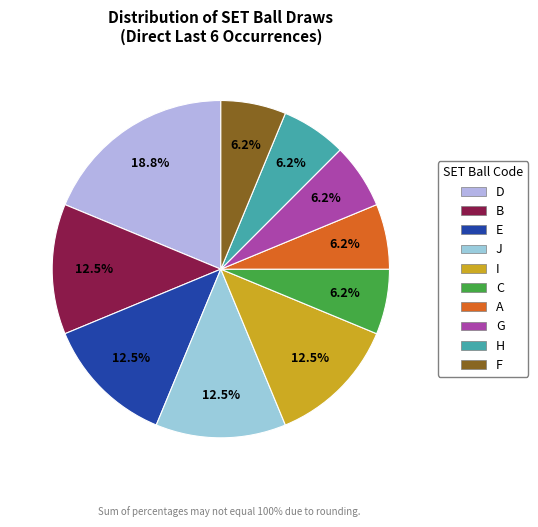

To the nearest percent, what is the average slice percentage?

10%